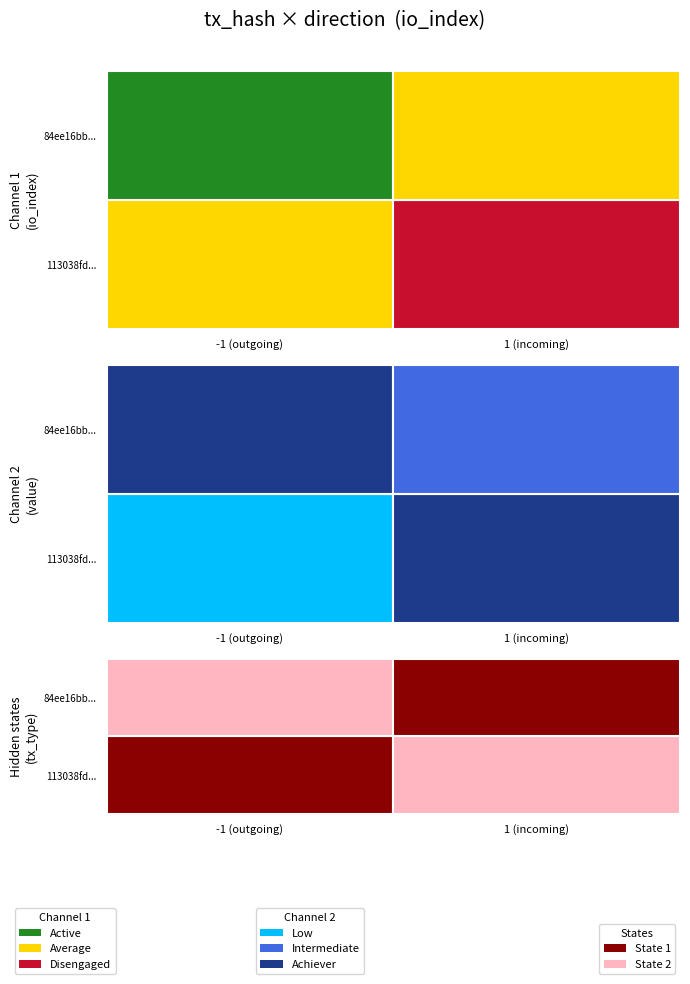

How many data points in 113038fd4e0a1be131318a8ec423a25fdef5ba5 are above 1?

2